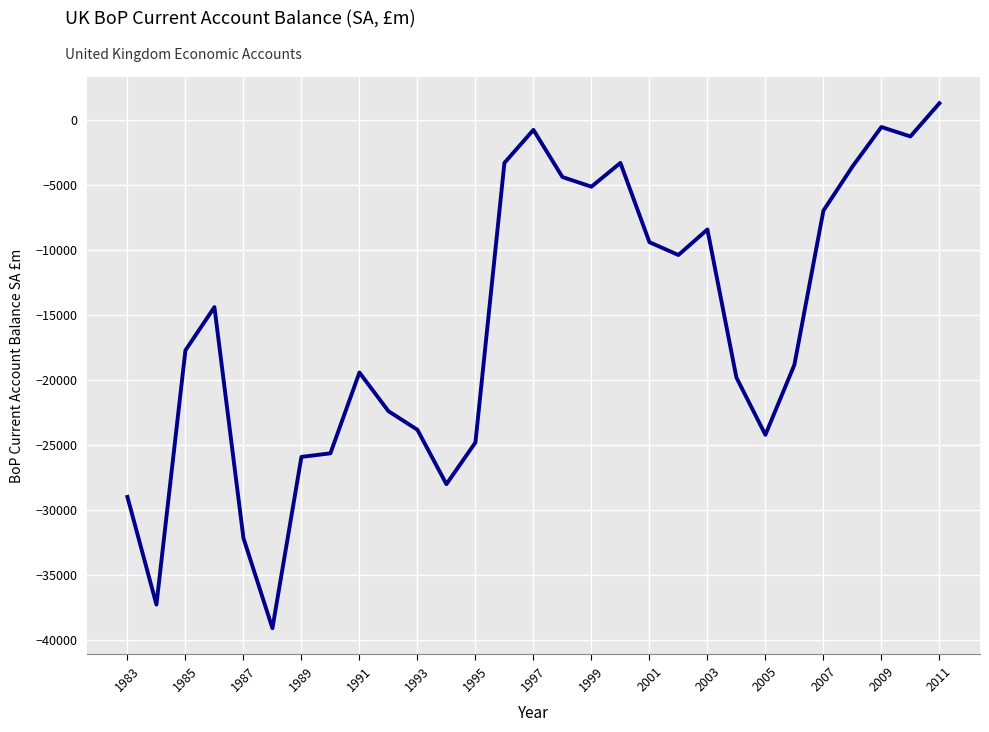

What is the difference between the maximum and minimum values?

40356